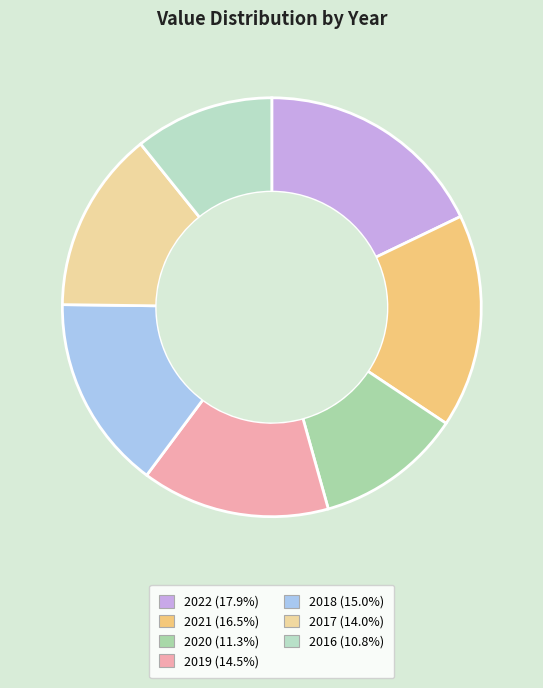

Is 2020 the majority of the pie?

No